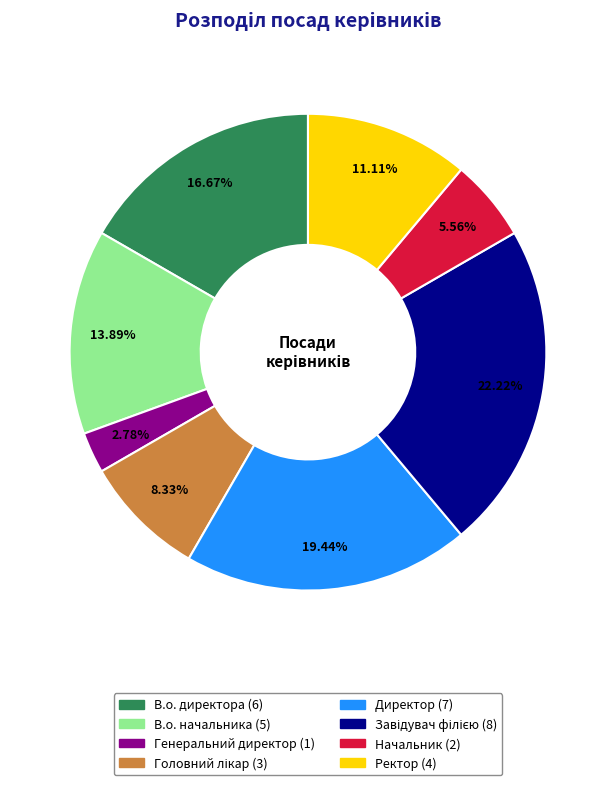

Is there any slice that represents more than half of the pie?

No